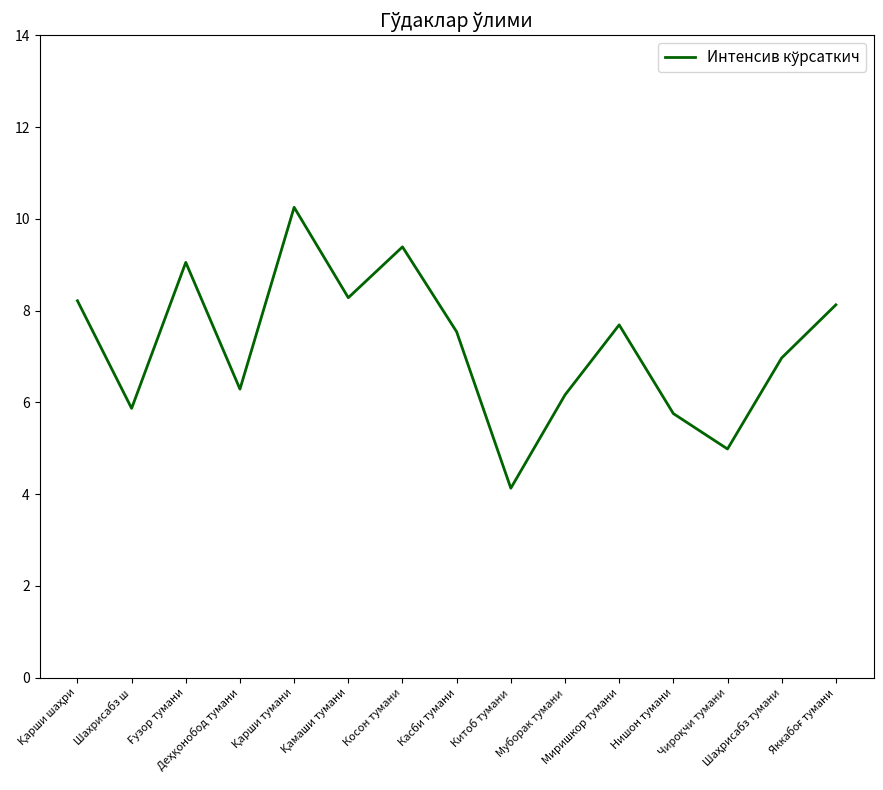

What is the difference between the maximum and minimum values?

6.1